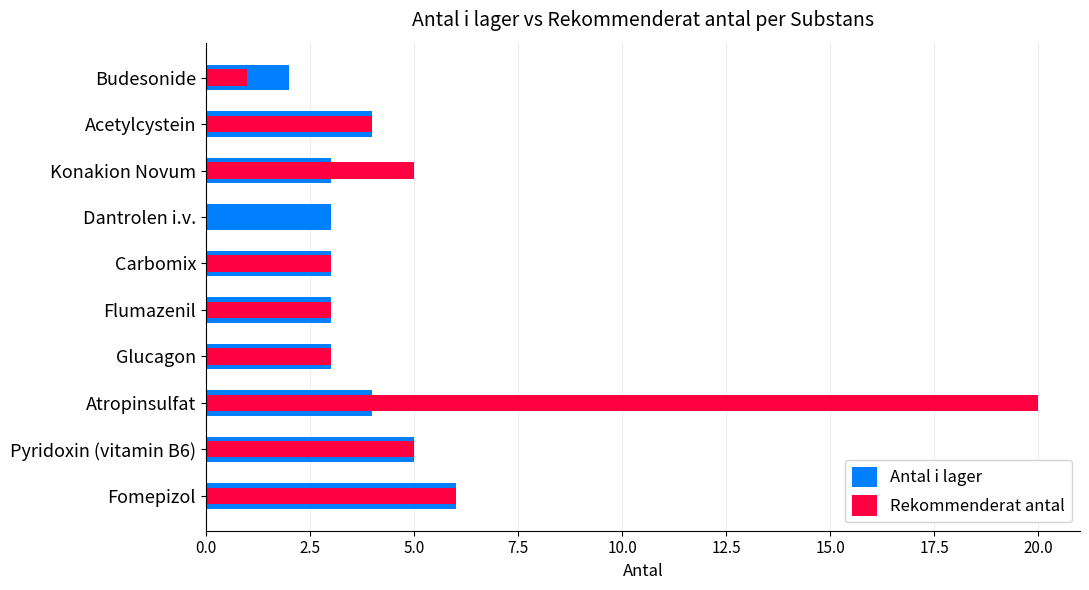

How many bars are there in each group?

2